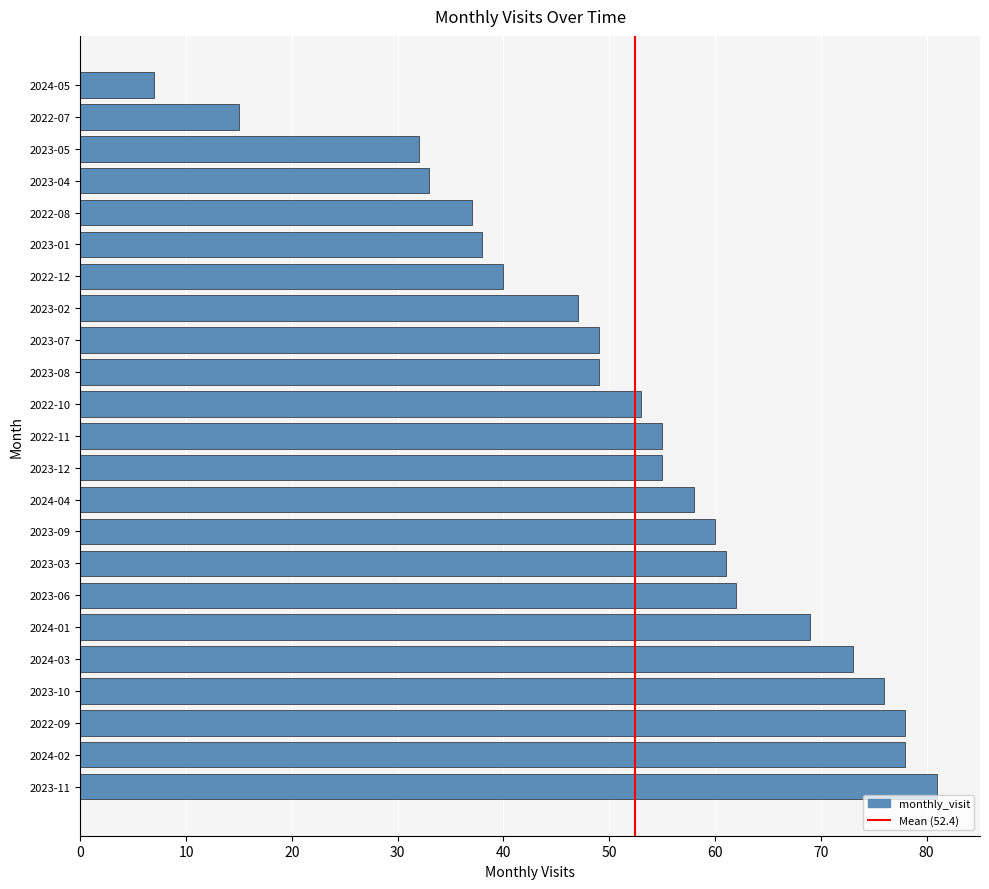

What value does the data have at 2024-01?

69